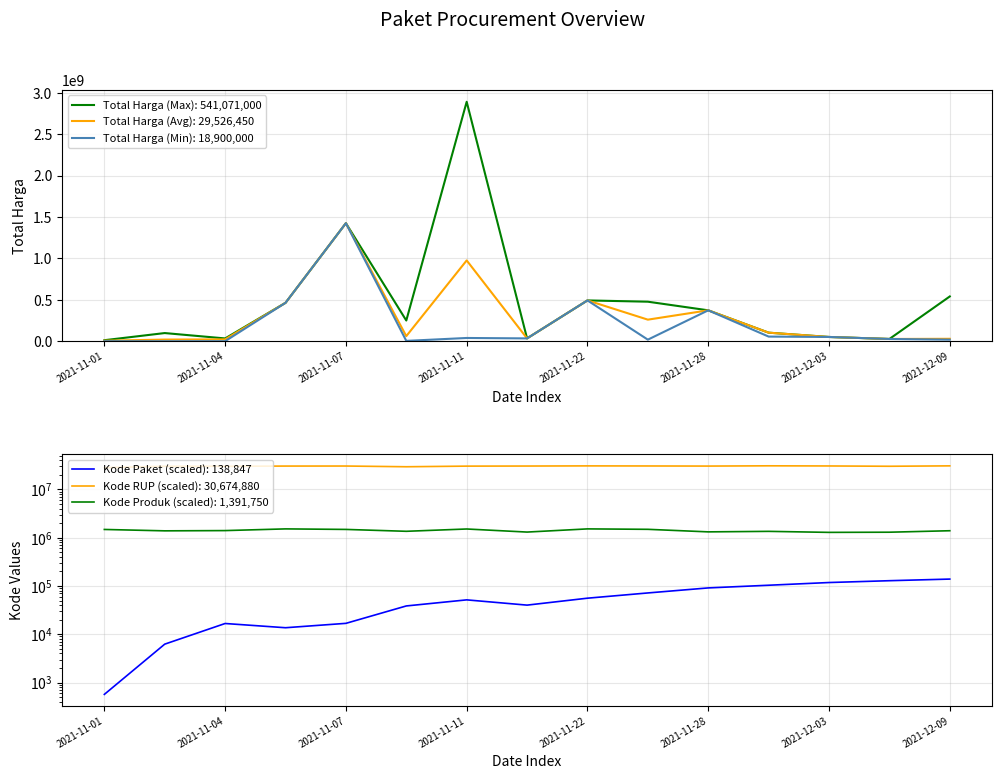

True or false: Total Harga (Avg) and Total Harga (Min) cross at least once.

False